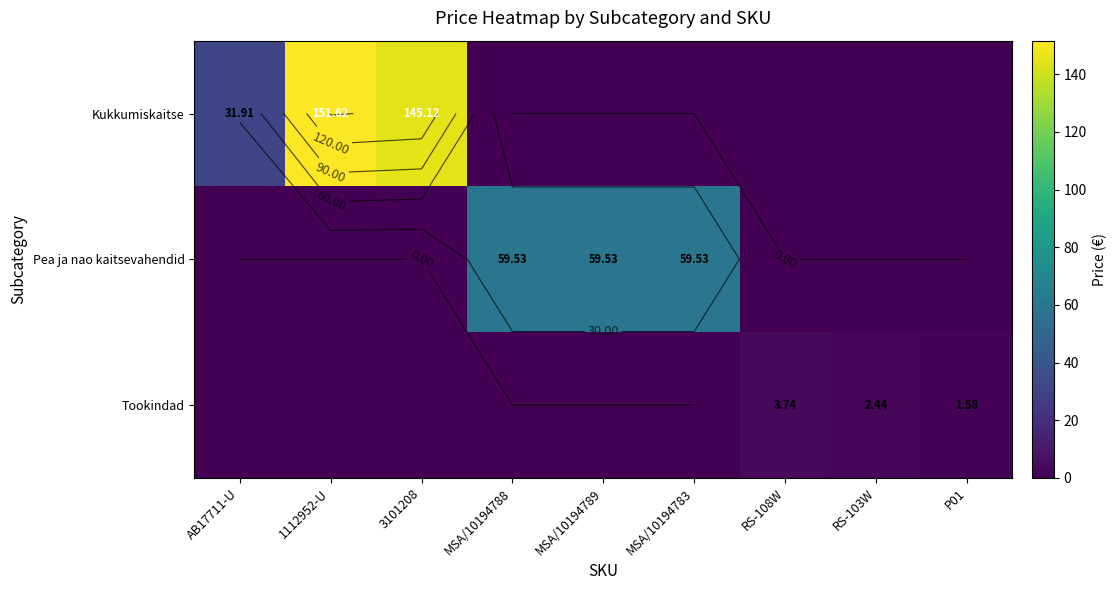

True or false: Kukkumiskaitse has a value of 67.0 at MSA/10194783.

False